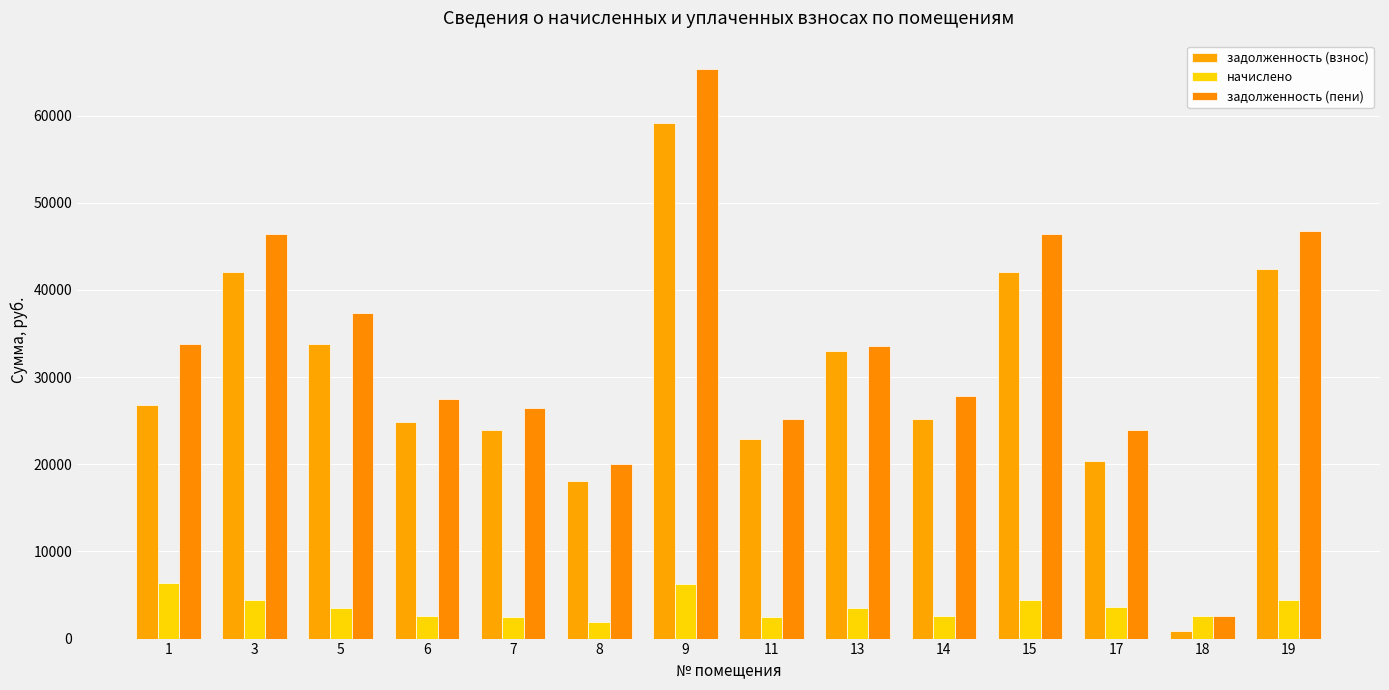

Reading right to left, extract all data points from this chart.

задолженность (взнос): 19=42359.2	18=873.2	17=20389.9	15=42001.8	14=25240.1	13=33030.8	11=22885.9	9=59170.6	8=18126.1	7=23973.2	6=24869.6	5=33783.4	3=42034.3	1=26854.3
начислено: 19=4436.2	18=2619.5	17=3589.1	15=4398.8	14=2643.4	13=3548.3	11=2459.6	9=6259.7	8=1898.3	7=2510.7	6=2626.3	5=3538.1	3=4402.2	1=6392.3
задолженность (пени): 19=46795.4	18=2619.5	17=23937.7	15=46400.6	14=27883.4	13=33579.1	11=25245.6	9=65330.2	8=20024.5	7=26483.9	6=27495.9	5=37321.4	3=46436.5	1=33807.7